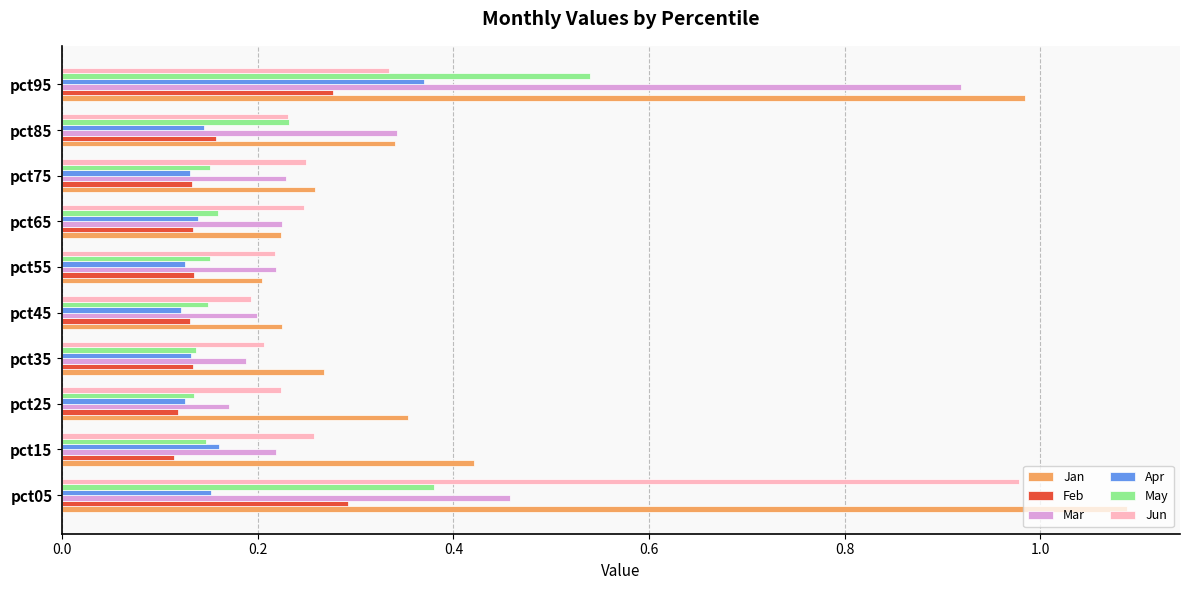

The value of Mar at pct15 is 0.2. True or false?

True